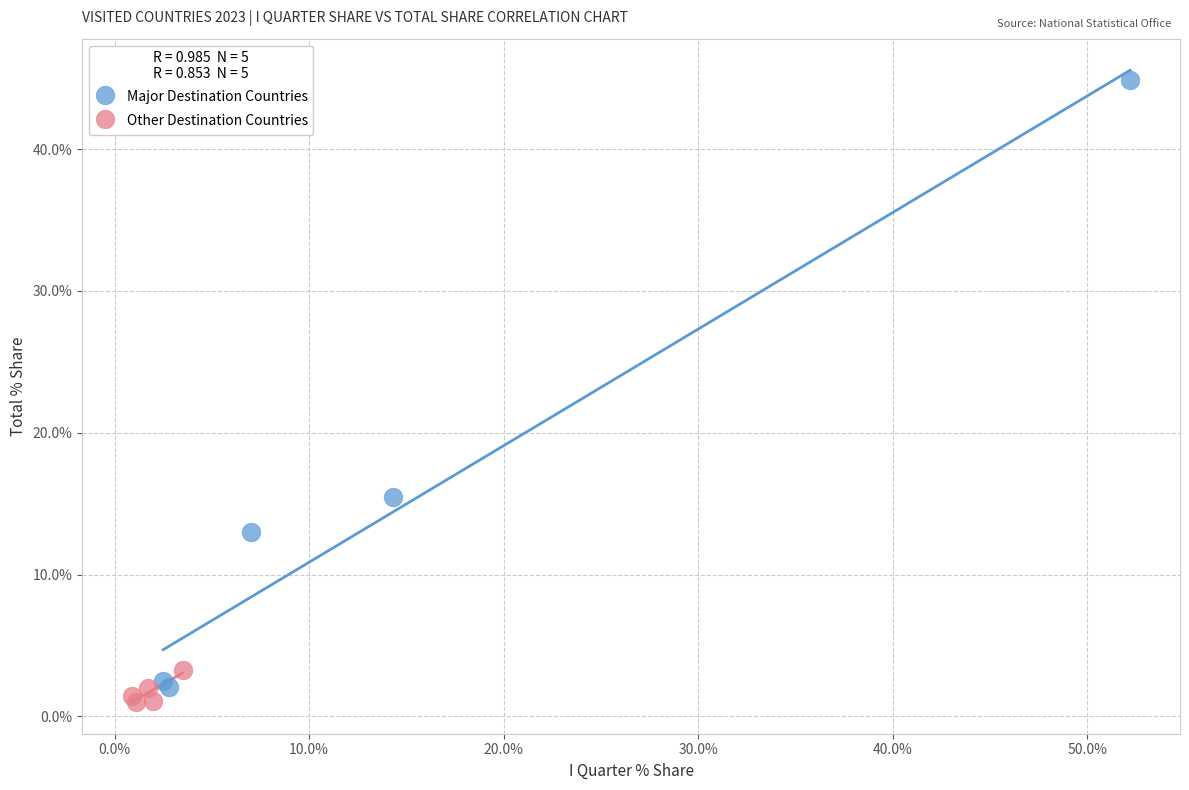

What are all the series names shown in the legend?

Major Destination Countries, Other Destination Countries